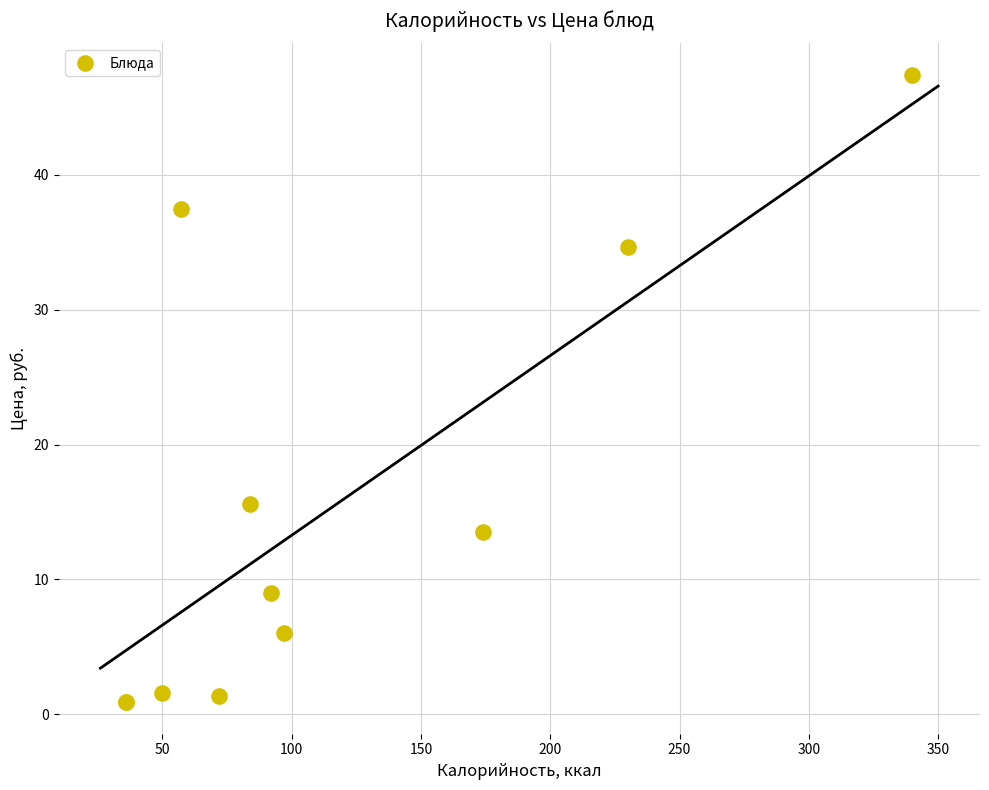

What Y value in the scatter plot is closest to 24?

15.6